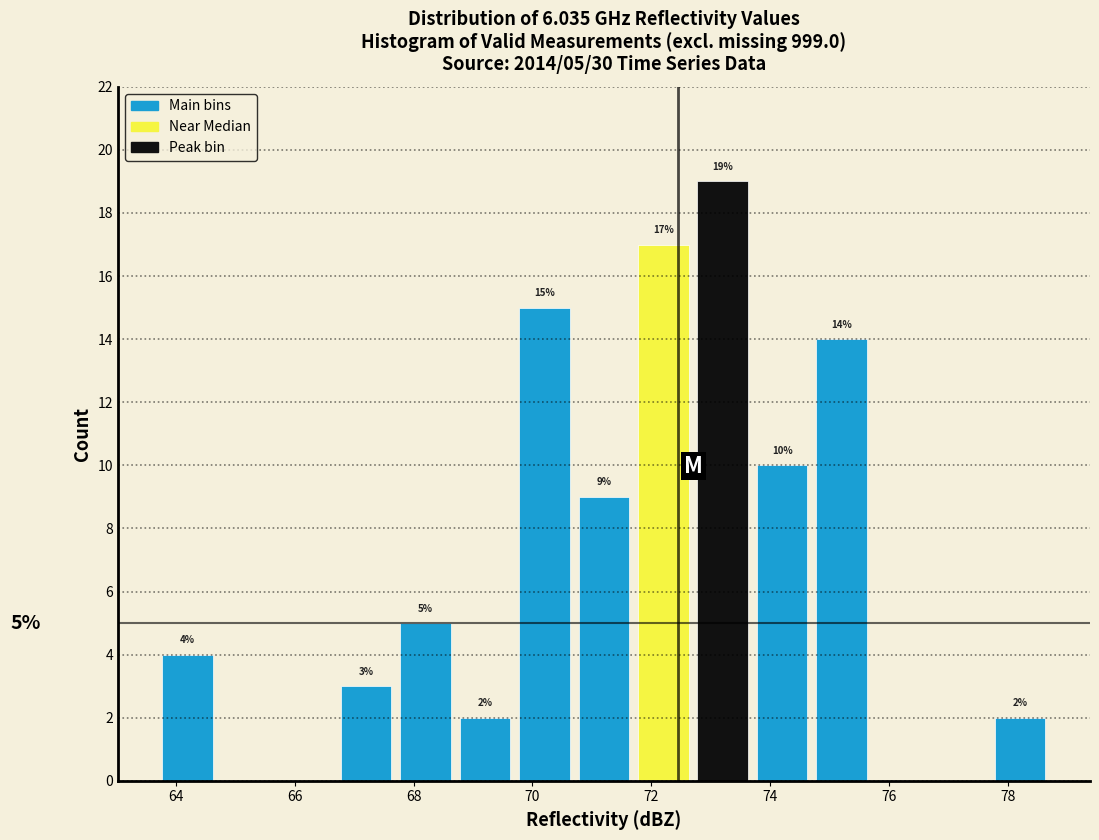

Which range on the x-axis has the tallest bar?

72.7 to 73.7